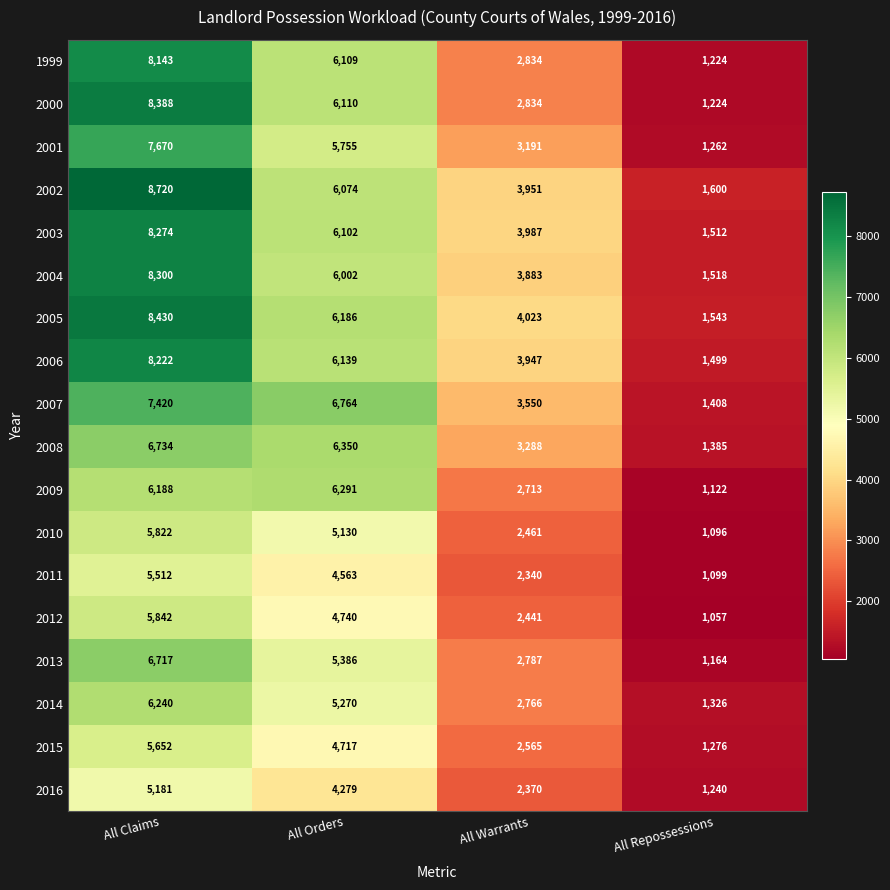

List the series in order of their peak value, highest first.

2002, 2005, 2000, 2004, 2003, 2006, 1999, 2001, 2007, 2008, 2013, 2009, 2014, 2012, 2010, 2015, 2011, 2016